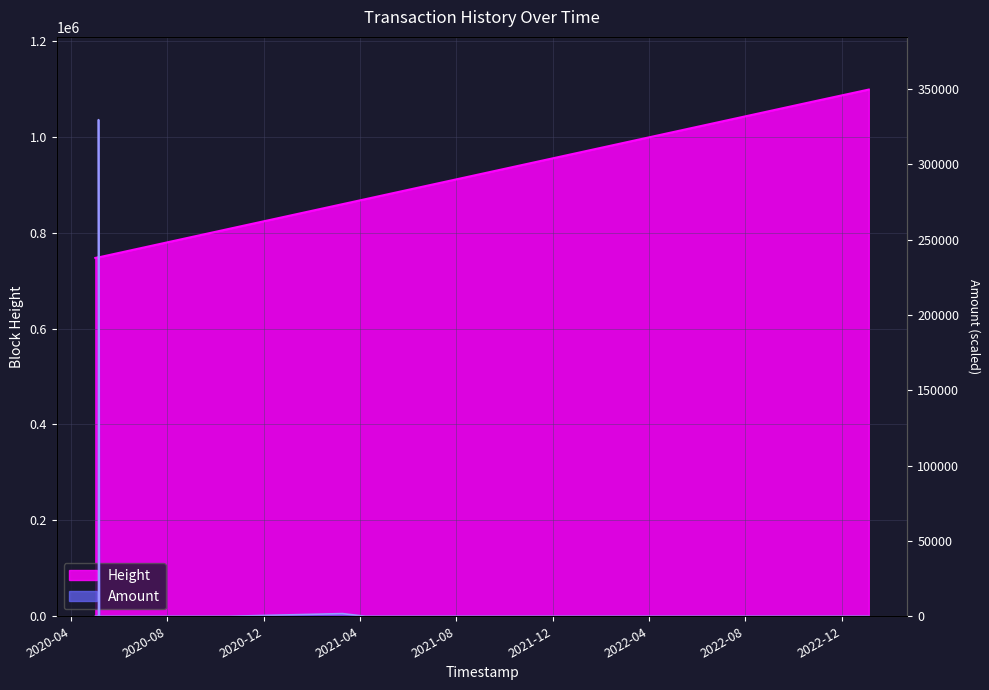

Which series has the largest total across all categories?

Height